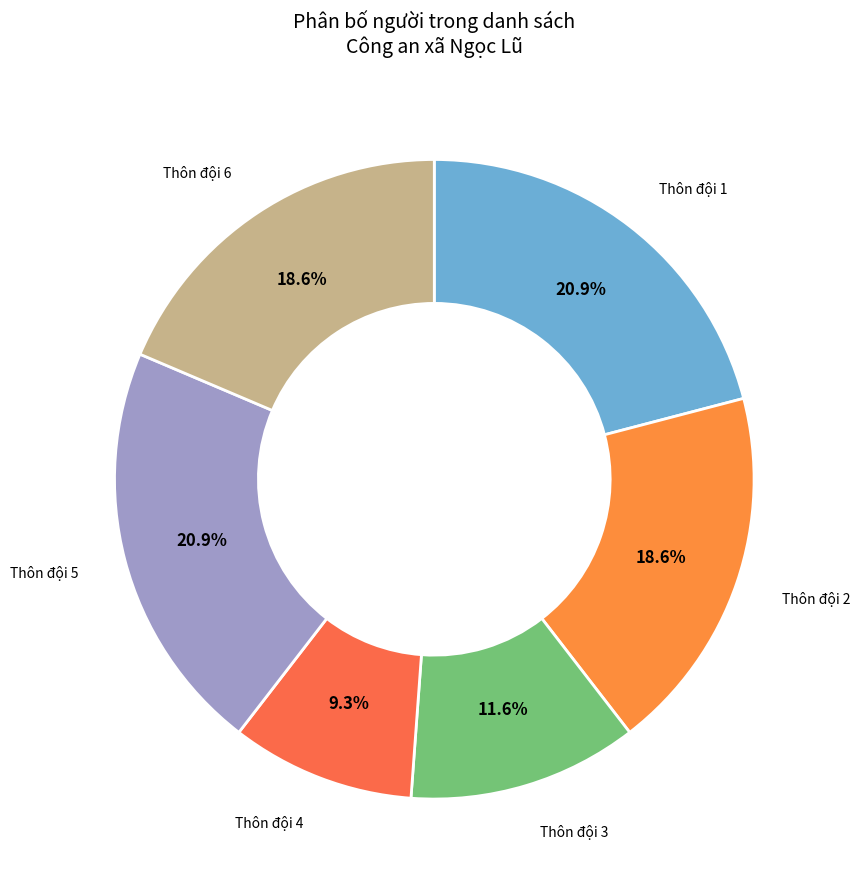

To the nearest percent, what is the difference between the largest and smallest slice percentages?

12%